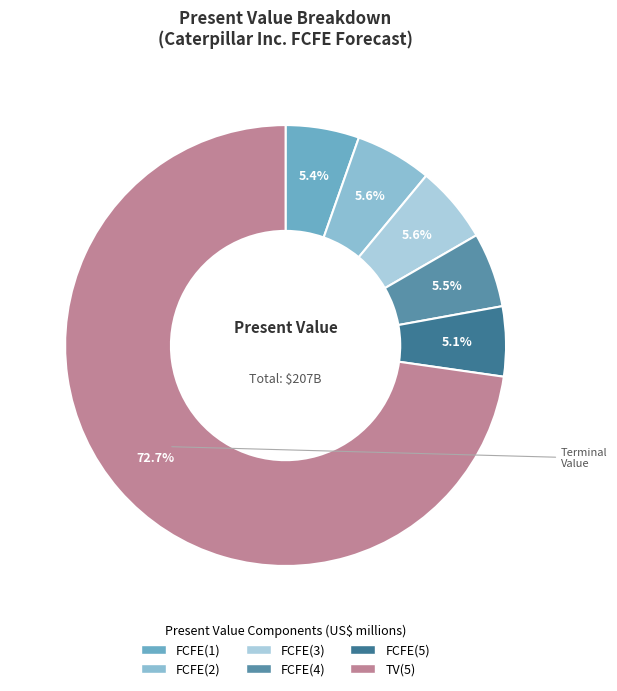

The FCFE(2) slice represents 6% of the pie. True or false?

True